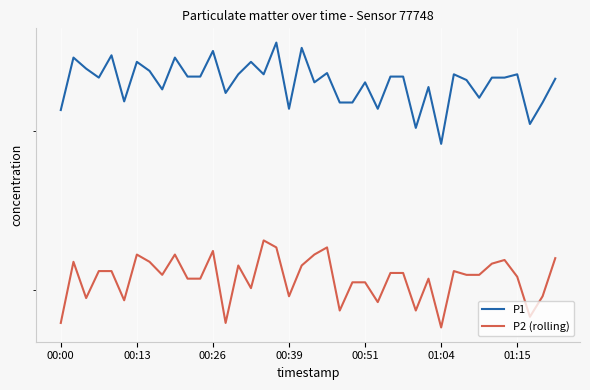

Which has a higher value, 14 or 7?

7